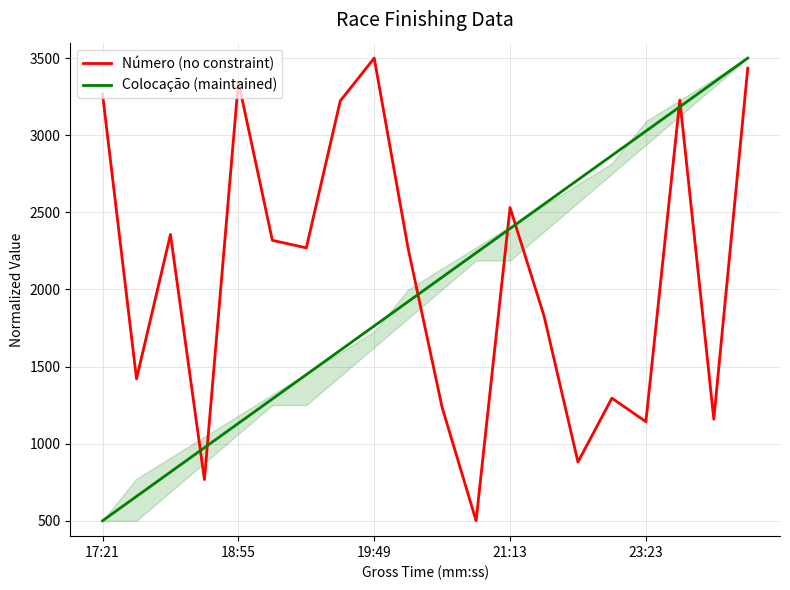

What is the approximate value of Colocação (maintained) at 10?

2078.9